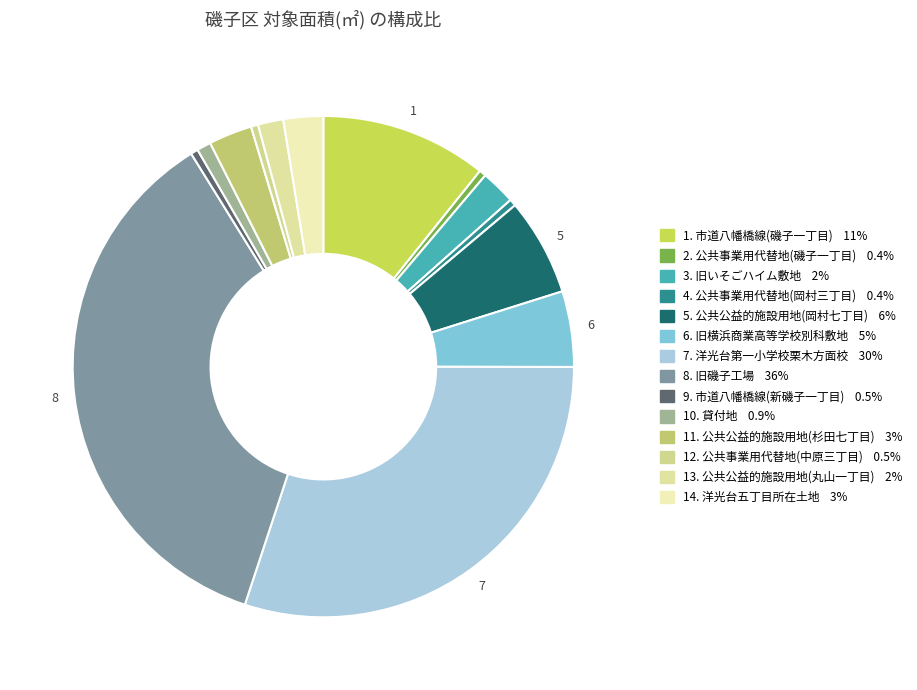

Is there a majority slice in this chart?

No